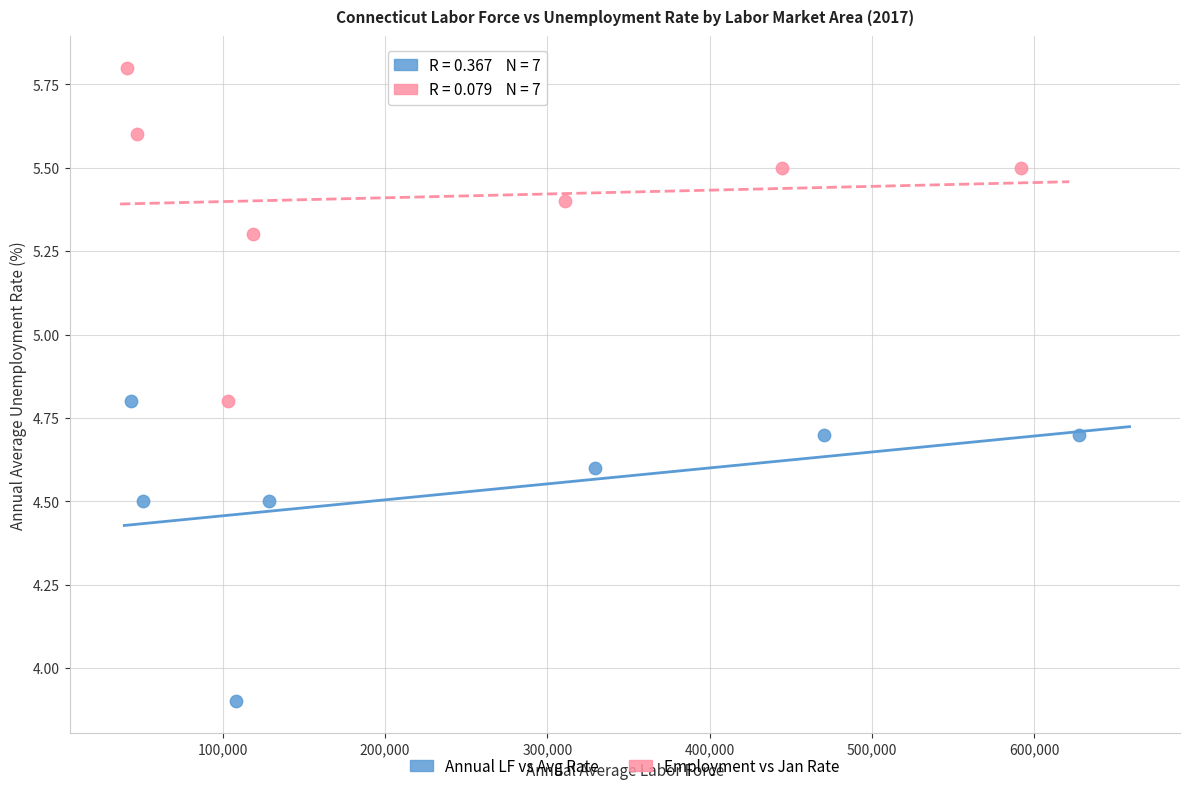

Which series contains the highest Y value?

Employment vs Jan Rate